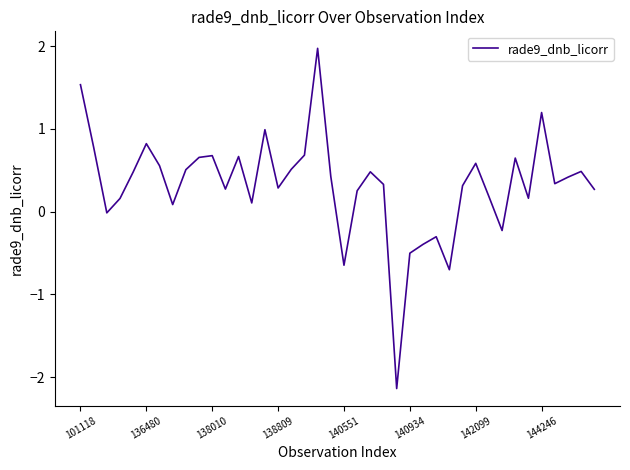

How many lines are shown in the chart?

1